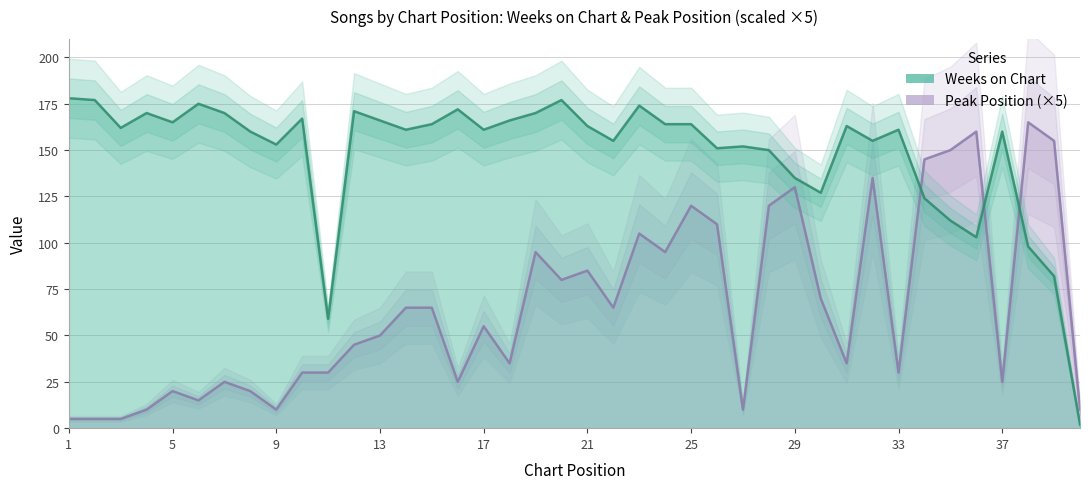

Where is the first local maximum for Peak Position?

5